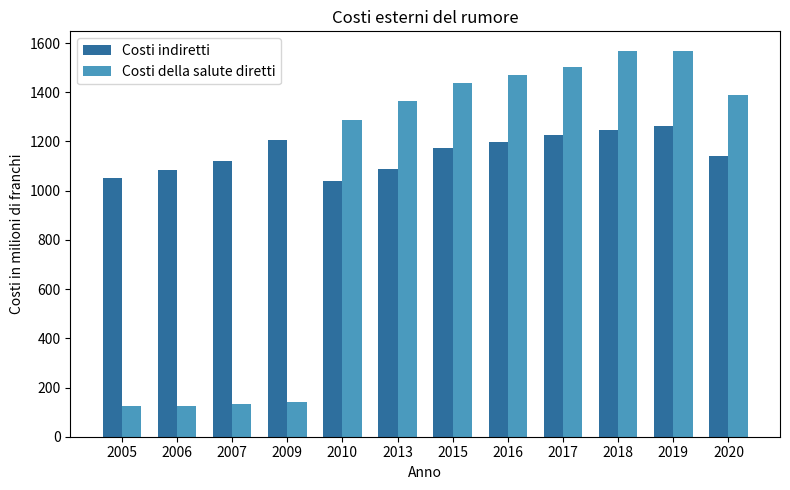

Does the chart contain any negative values?

No